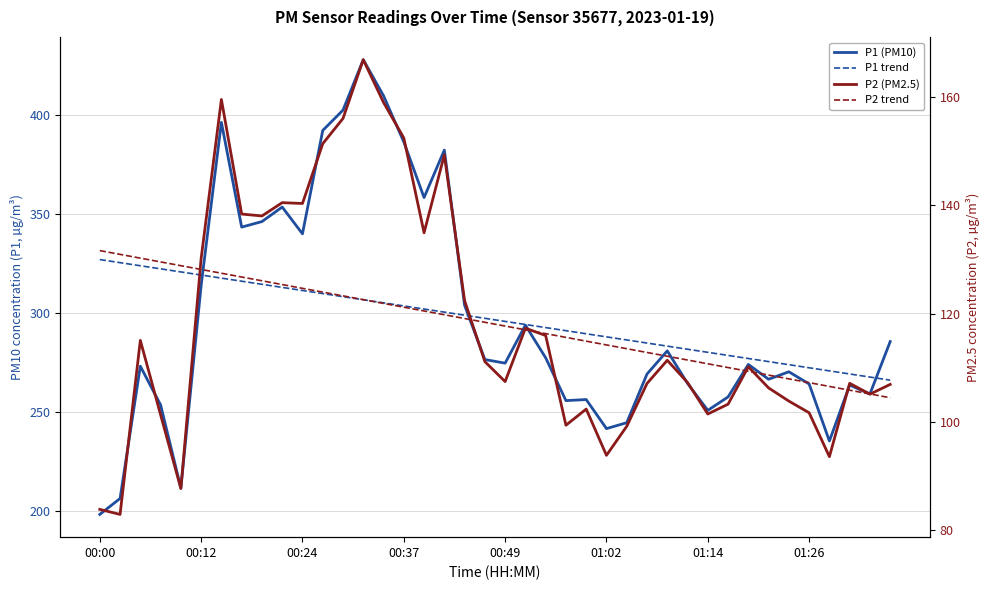

At which label does P2 trend first exceed 118?

00:00